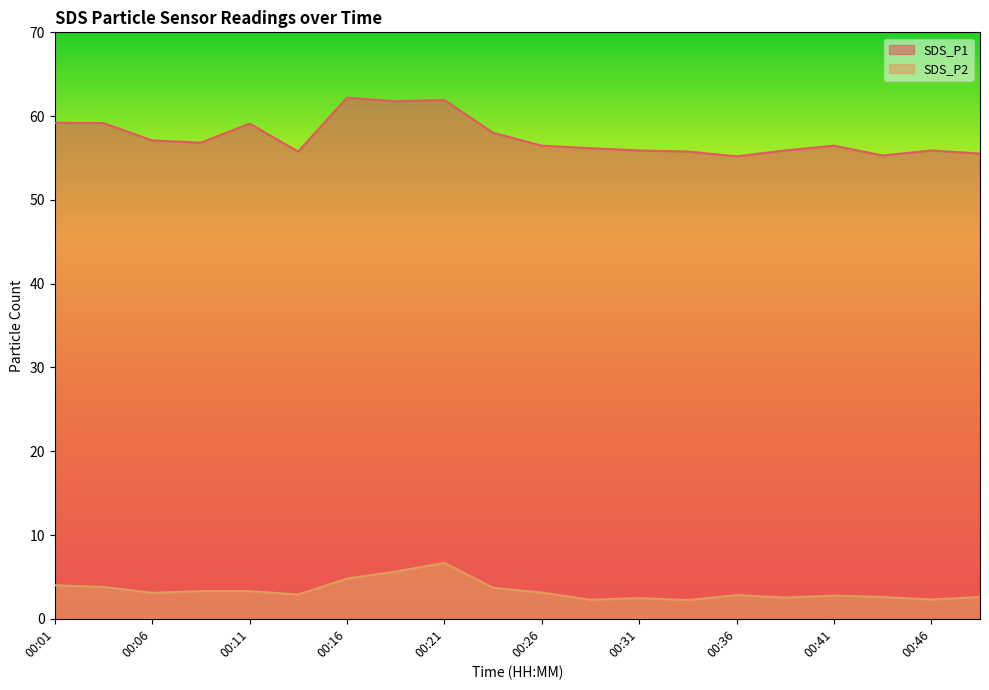

Which series has the widest spread of values?

SDS_P1